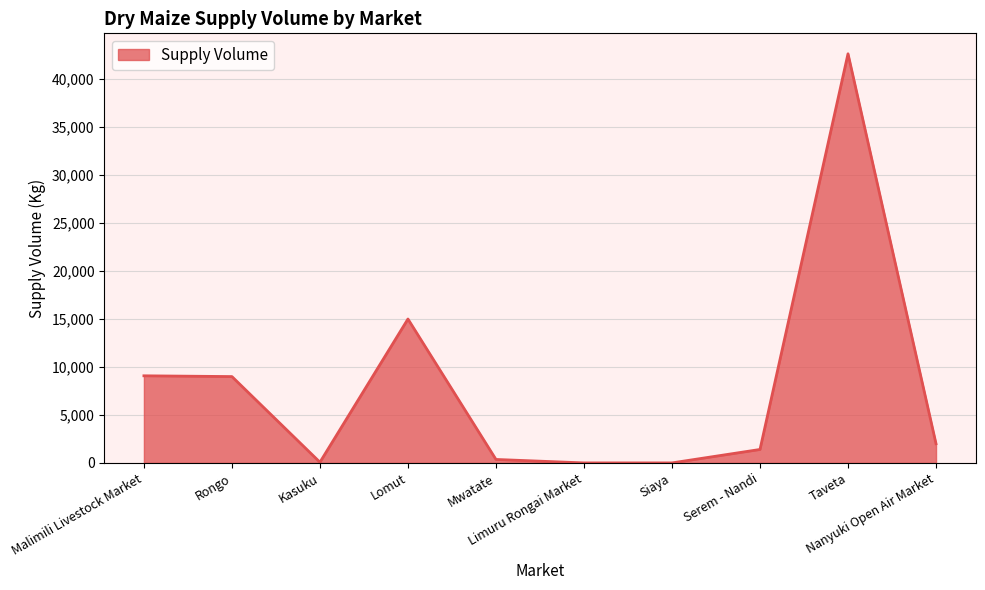

Is it true that the value at Lomut is 15000?

True